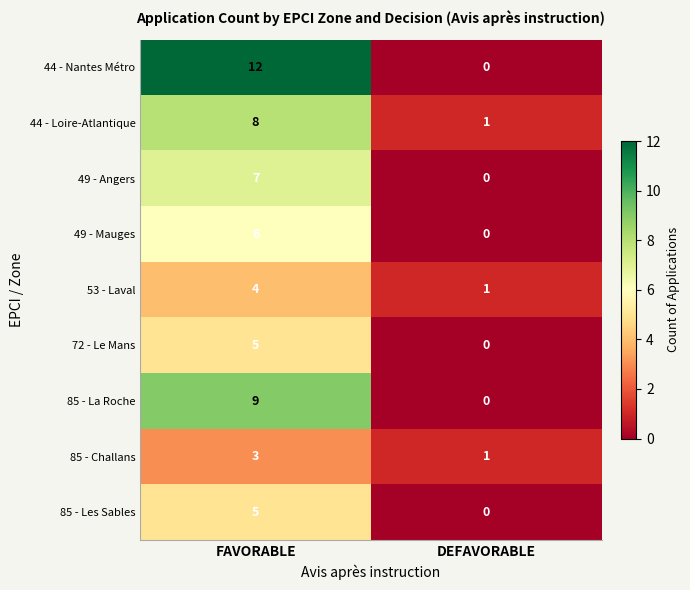

The 49 - Angers series shows 7 at FAVORABLE. True or false?

True